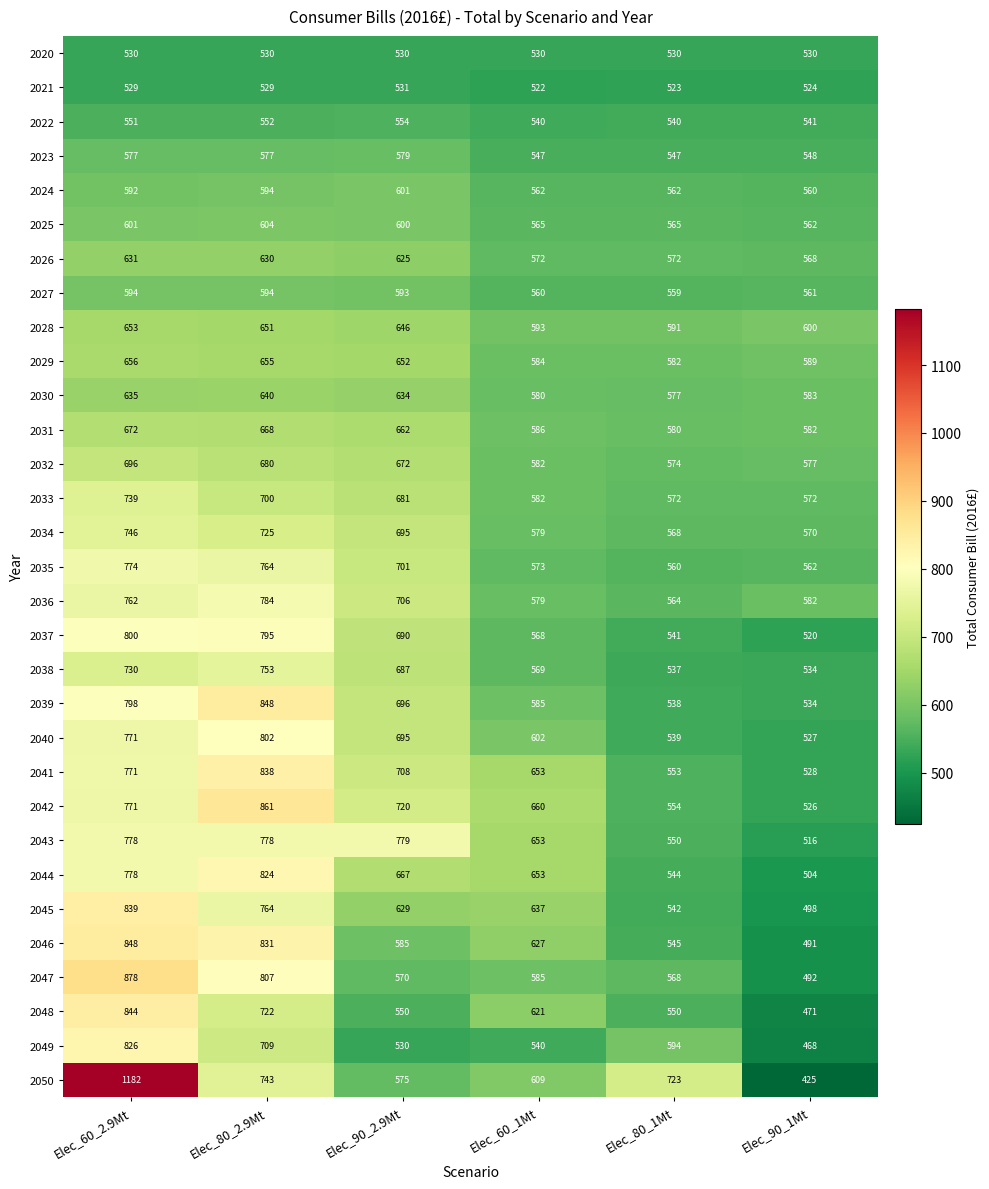

What is the greatest value displayed?

1182